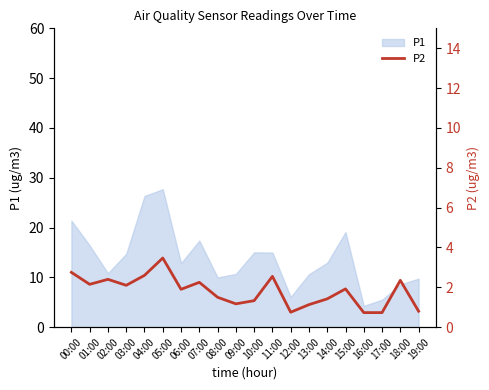

How many data points are above 1?

16